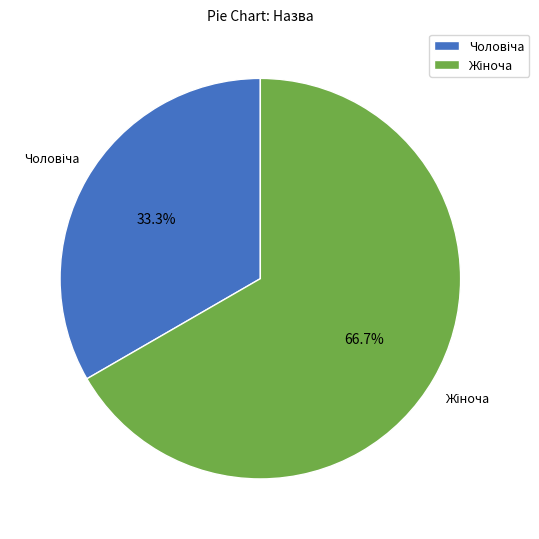

Is there a majority slice in this chart?

Yes